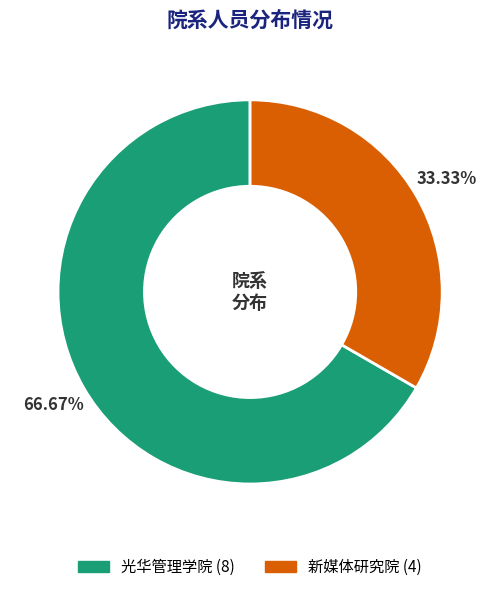

What percentage do 新媒体研究院 and 光华管理学院 together represent?

100.0%